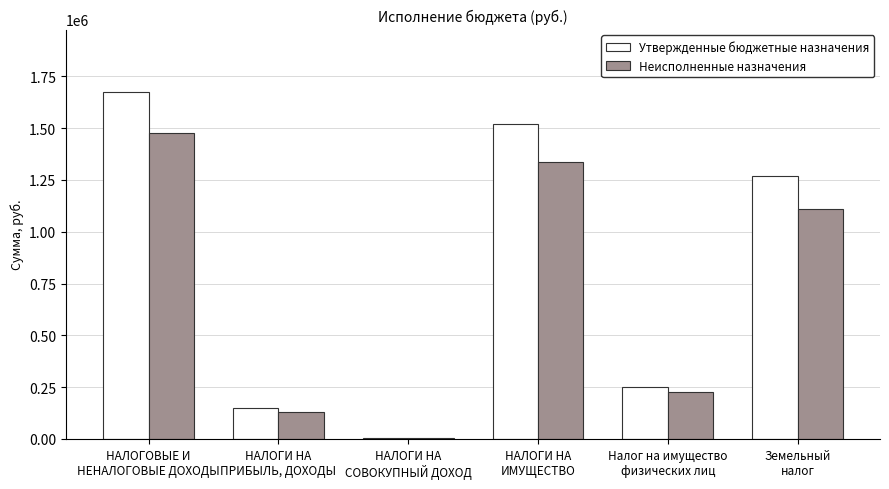

Which series has the largest total across all categories?

Утвержденные бюджетные назначения